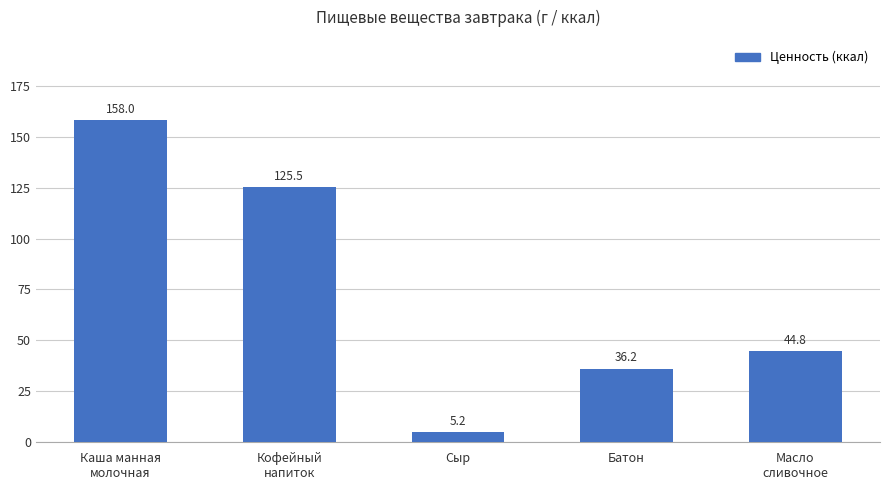

Is it true that the value at Кофейный
напиток is 213.4?

False